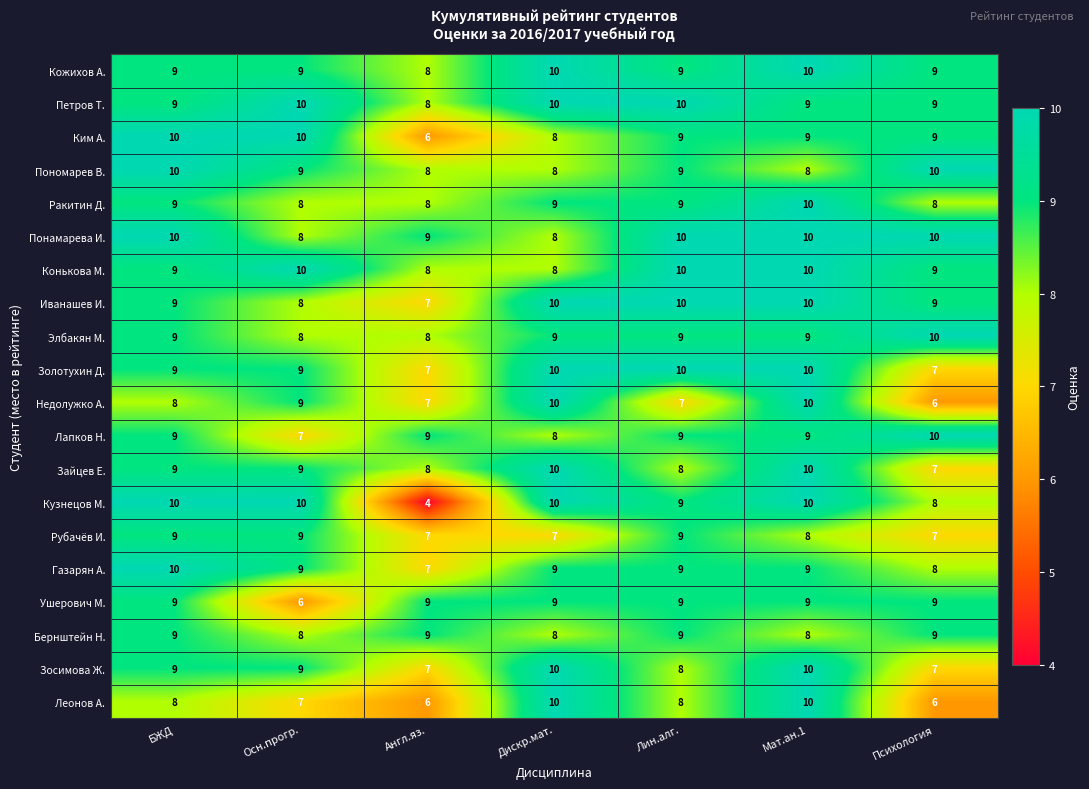

How many Конькова М. values are between 8 and 10?

7